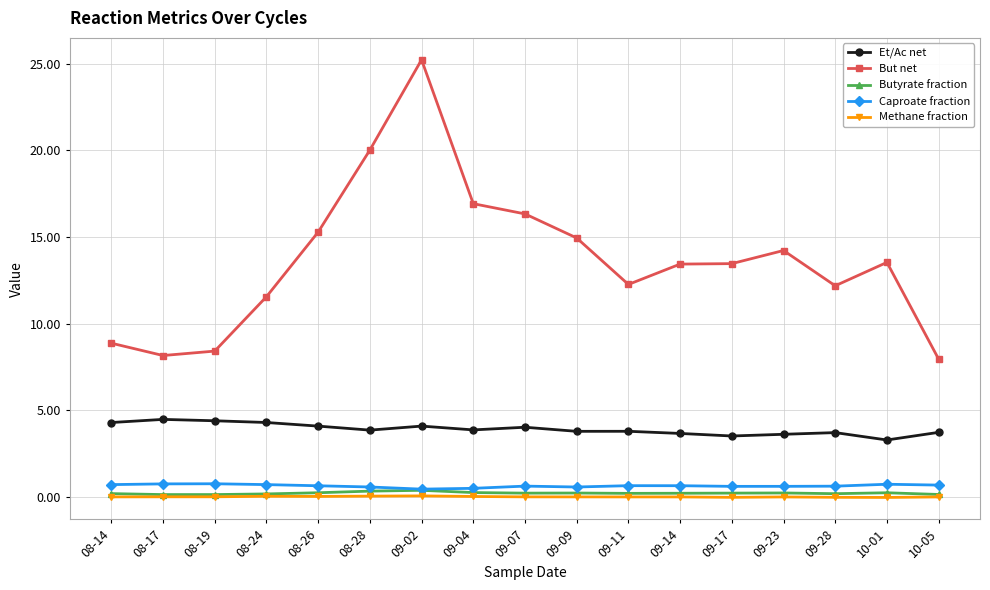

True or false: But net and Et/Ac net cross at least once.

False